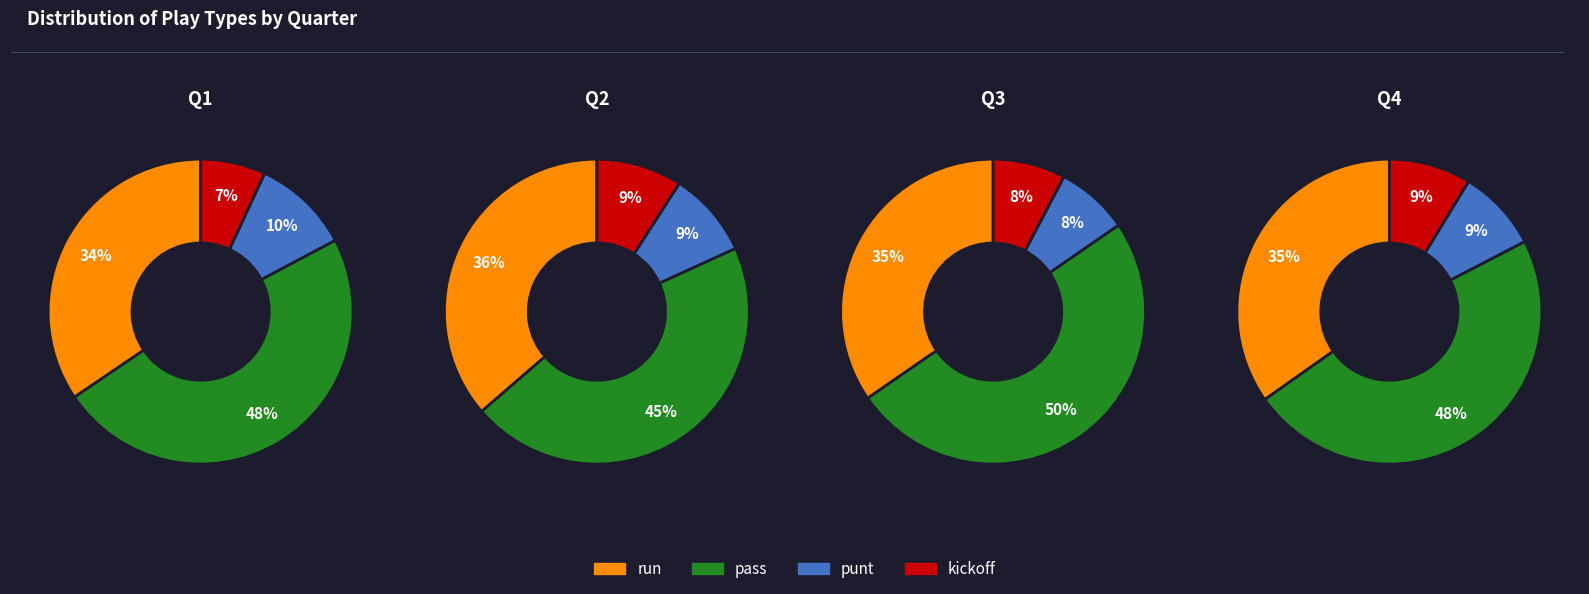

To the nearest percent, what is the average slice percentage?

25%